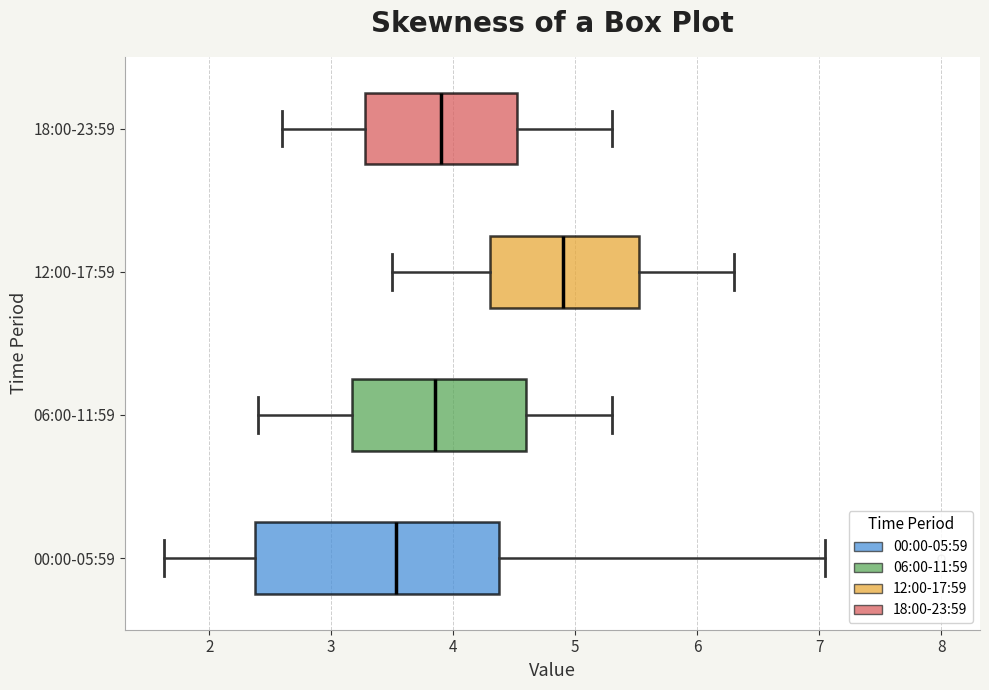

Reading bottom to top, read every box against the x-axis: the position of its median line, the range the box covers, and the ends of its whiskers. The values are not printed on the chart, so give them approximately, as read against the axis.

00:00-05:59: median 3.5, box 2.4 to 4.4, whiskers 1.6 to 7.1
06:00-11:59: median 3.9, box 3.2 to 4.6, whiskers 2.4 to 5.3
12:00-17:59: median 4.9, box 4.3 to 5.5, whiskers 3.5 to 6.3
18:00-23:59: median 3.9, box 3.3 to 4.5, whiskers 2.6 to 5.3